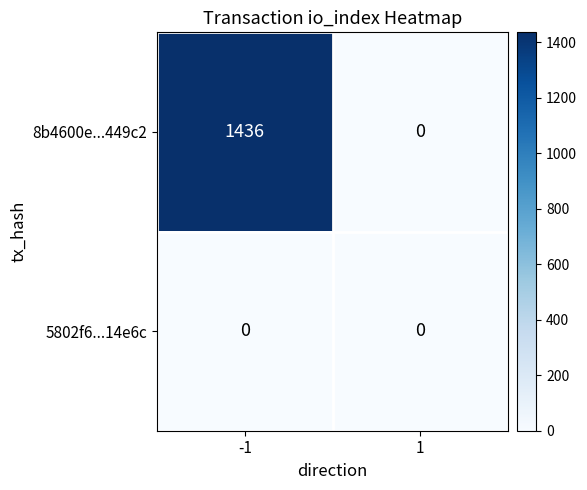

Is the value of 5802f6...14e6c at 1 greater than the value of 8b4600e...449c2 at -1?

No